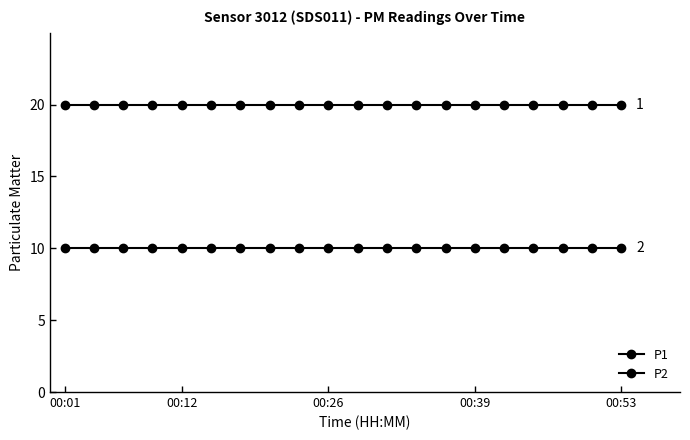

Is this an area chart (filled region under the line)?

No